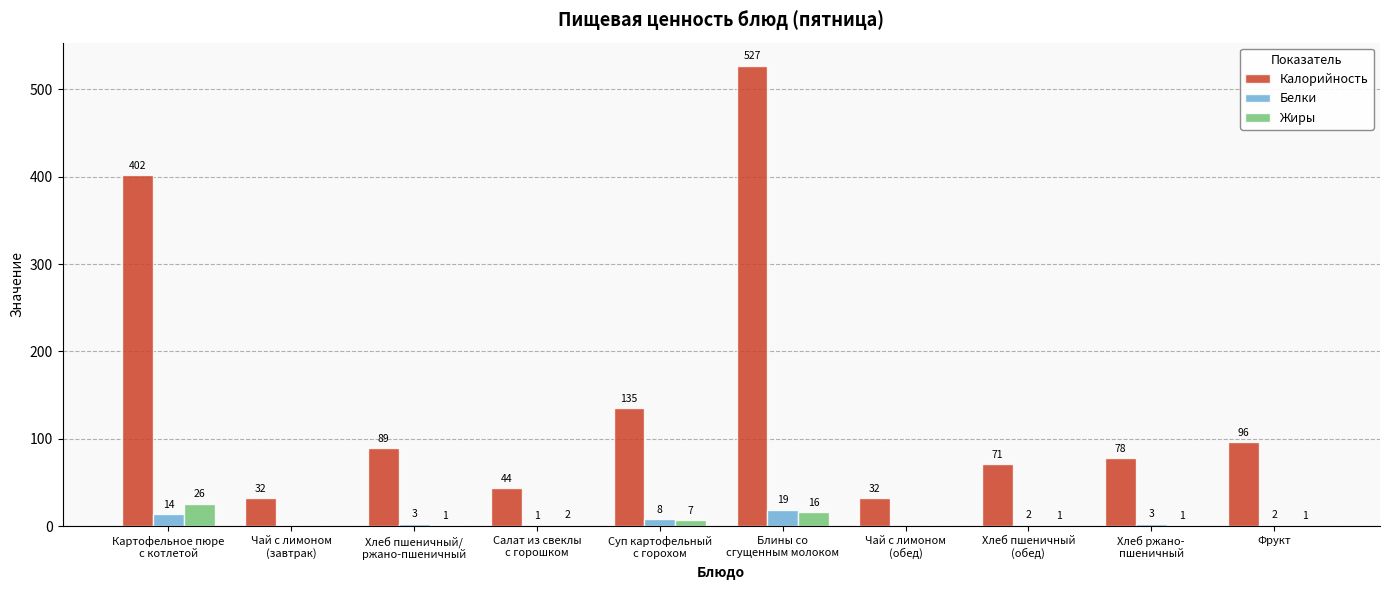

What is the sum of the Калорийность values at Чай с лимоном
(завтрак) and Хлеб ржано-
пшеничный?

110